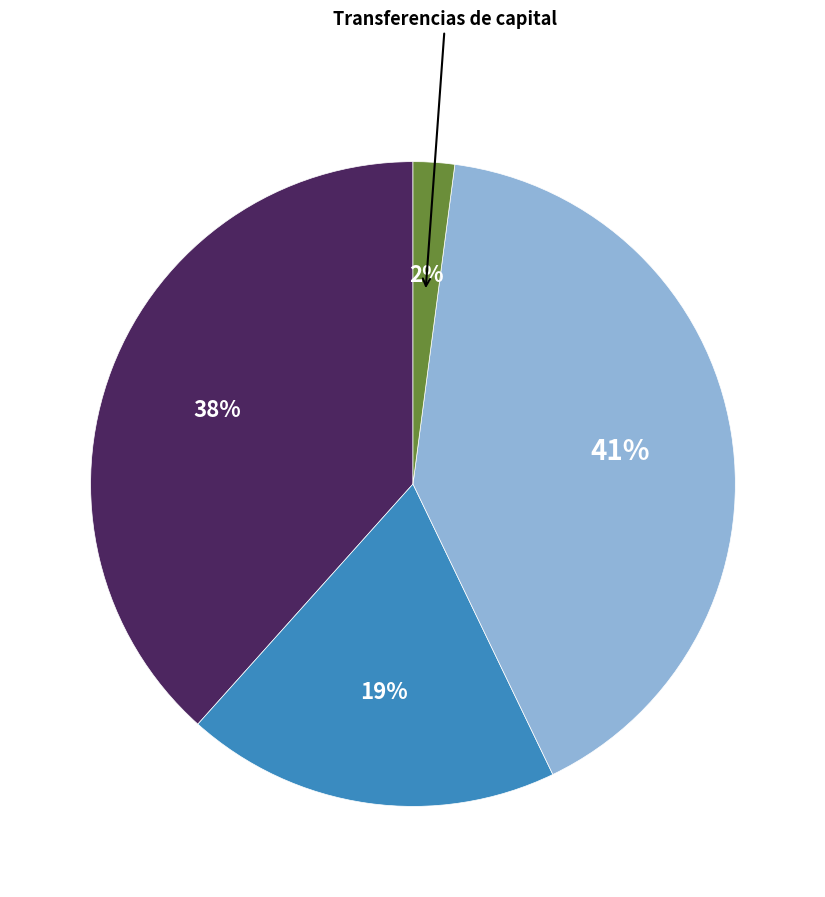

To the nearest percent, what is the difference between the largest and smallest slice percentages?

39%